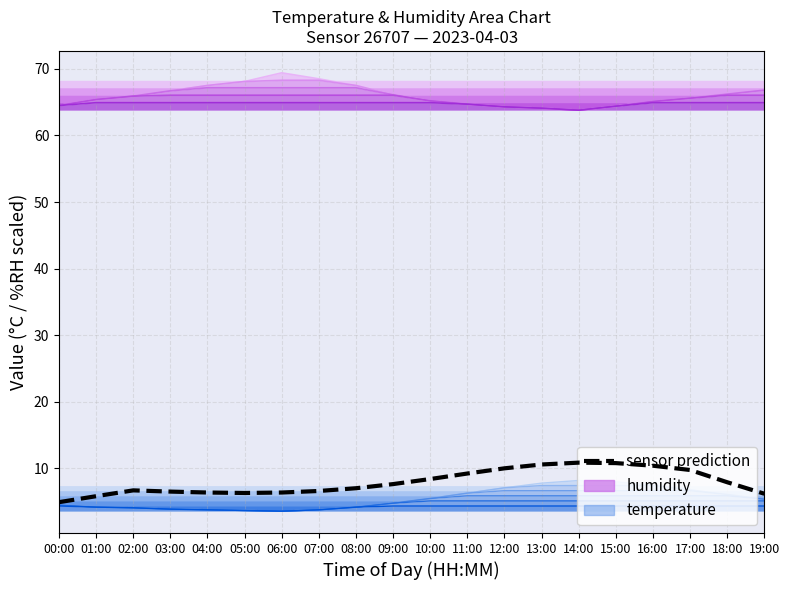

What is the value of the temperature point at the 17th from the left?

7.5